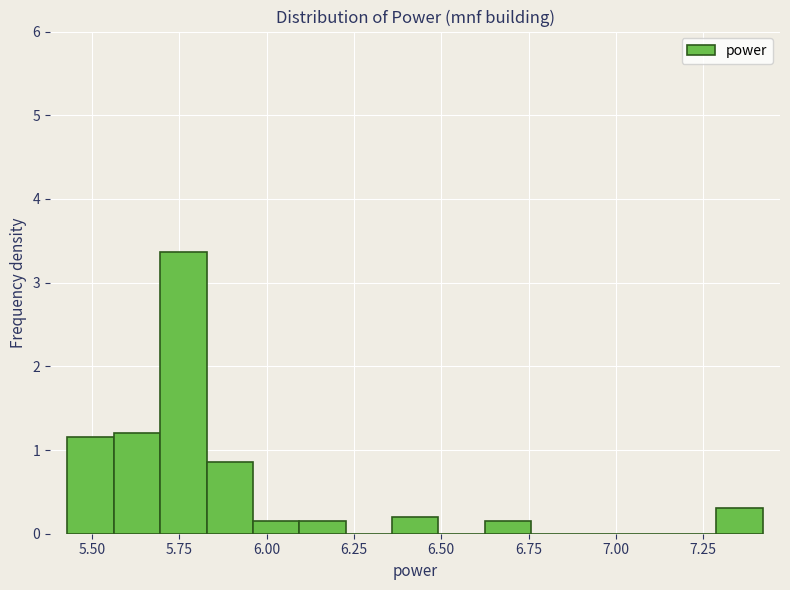

Around what value on the x-axis is the tallest bar? Give the approximate position of its centre, as read against the axis.

5.75